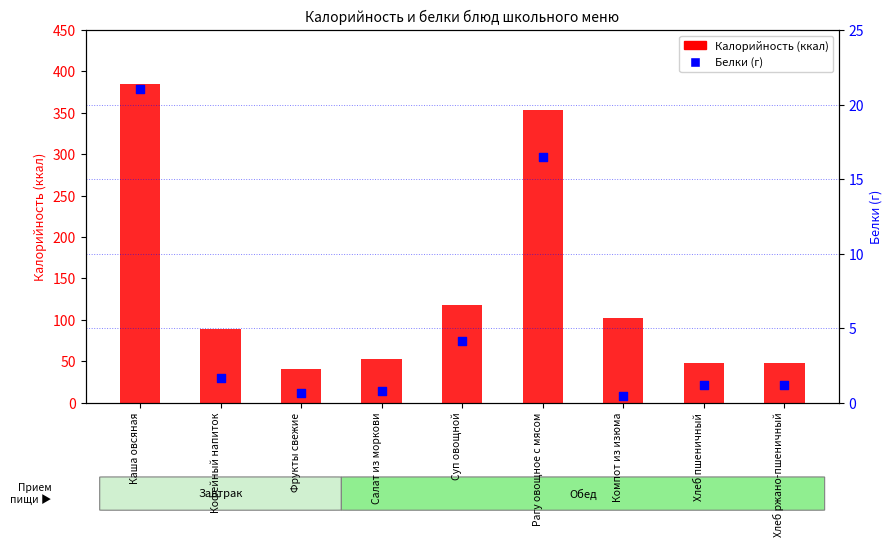

What is the total value across all series at Фрукты свежие?

41.8